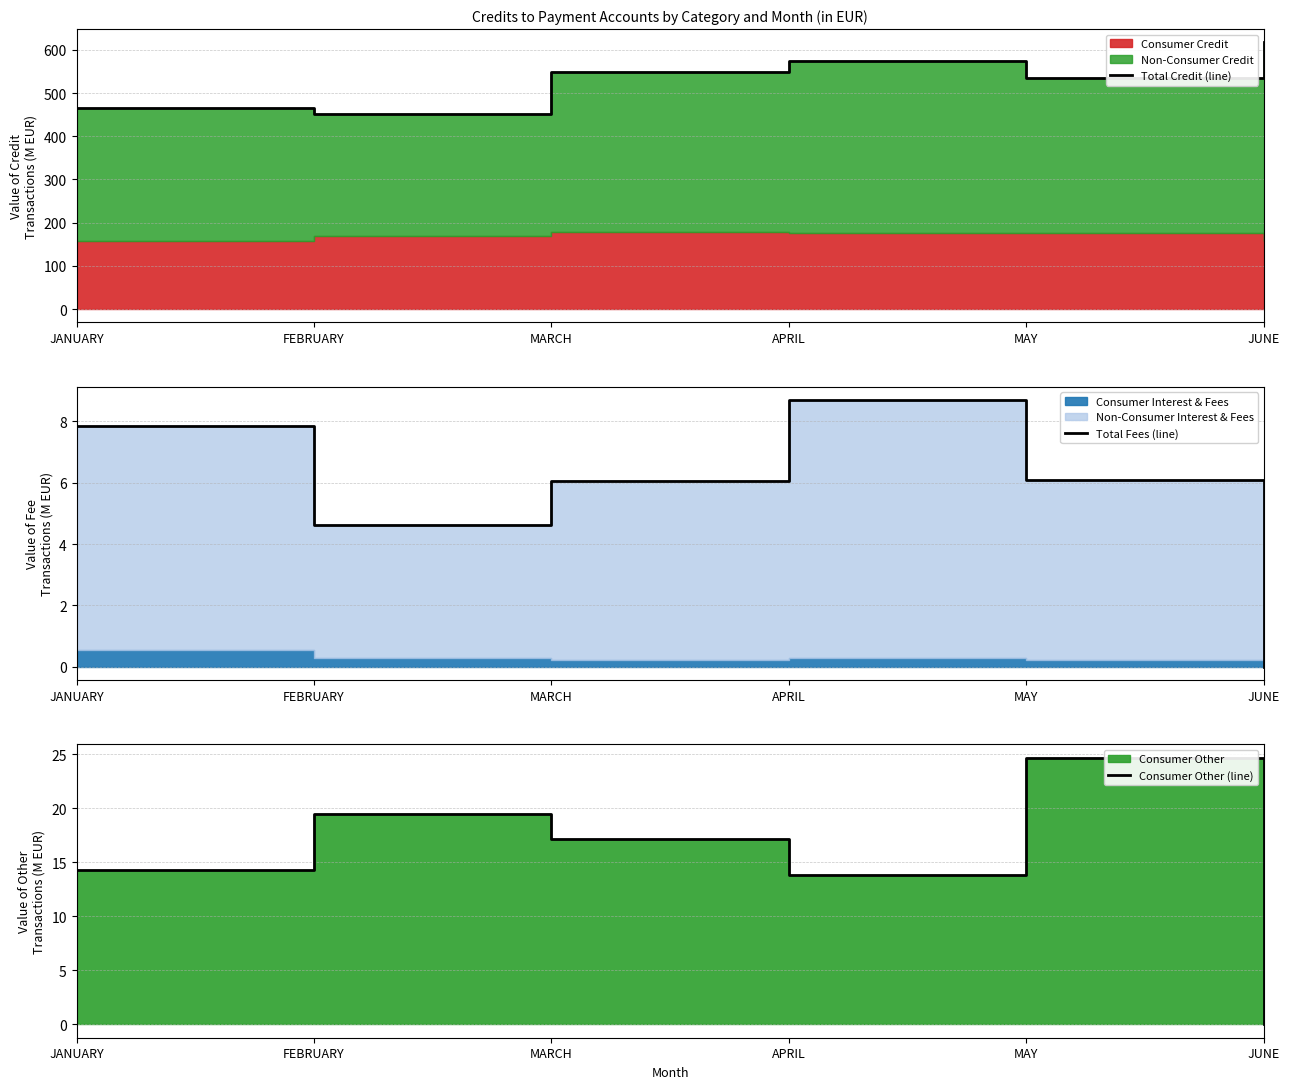

Reading left to right, extract all data points from this chart.

Total Credit (line): JANUARY=464.3	FEBRUARY=450.3	MARCH=548.5	APRIL=575.2	MAY=534.0	JUNE=617.1
Total Fees (line): JANUARY=7.9	FEBRUARY=4.6	MARCH=6.1	APRIL=8.7	MAY=6.1	JUNE=0.0
Consumer Other (line): JANUARY=14.3	FEBRUARY=19.5	MARCH=17.1	APRIL=13.8	MAY=24.7	JUNE=0.0